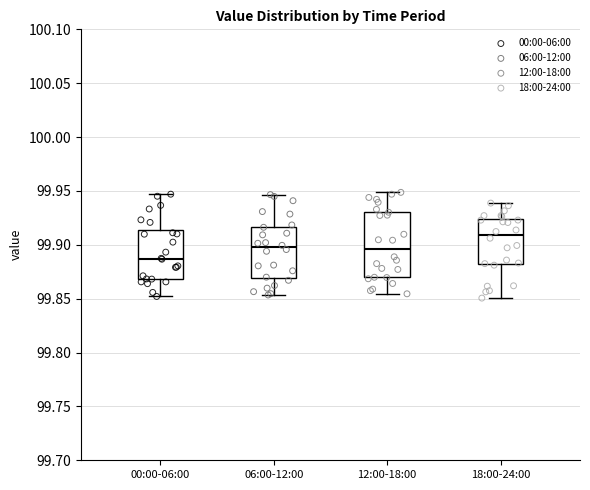

Reading left to right, read every box against the y-axis: the position of its median line, the range the box covers, and the ends of its whiskers. The values are not printed on the chart, so give them approximately, as read against the axis.

00:00-06:00: median 99.885, box 99.870 to 99.915, whiskers 99.850 to 99.945
06:00-12:00: median 99.900, box 99.870 to 99.915, whiskers 99.855 to 99.945
12:00-18:00: median 99.895, box 99.870 to 99.930, whiskers 99.855 to 99.950
18:00-24:00: median 99.910, box 99.880 to 99.925, whiskers 99.850 to 99.940